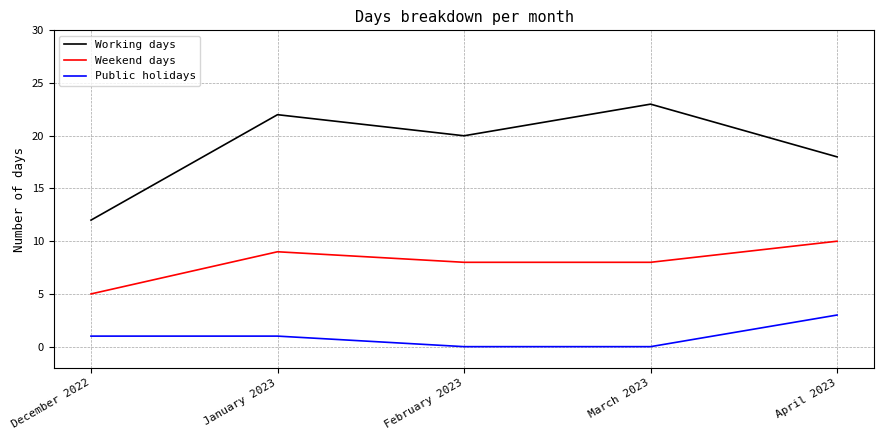

True or false: Weekend days and Public holidays cross at least once.

False